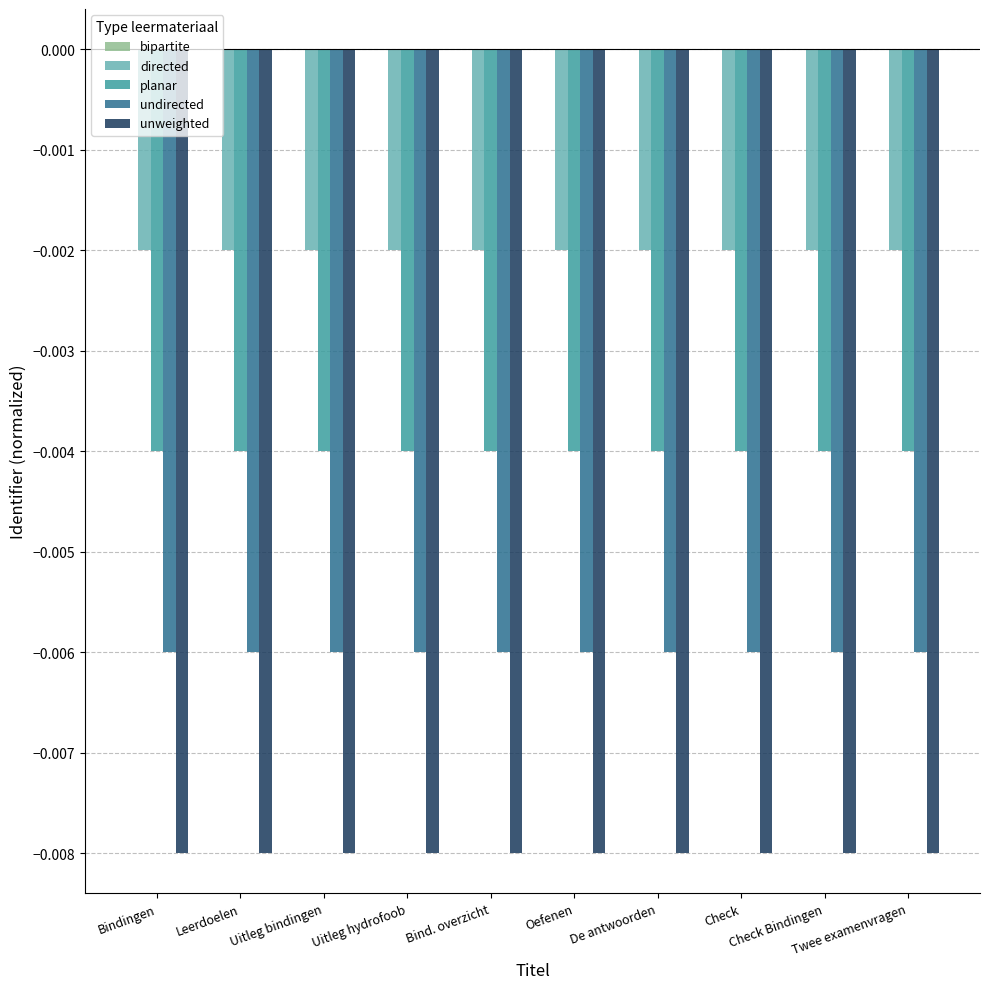

The undirected series shows -0.0 at Uitleg hydrofoob. True or false?

False